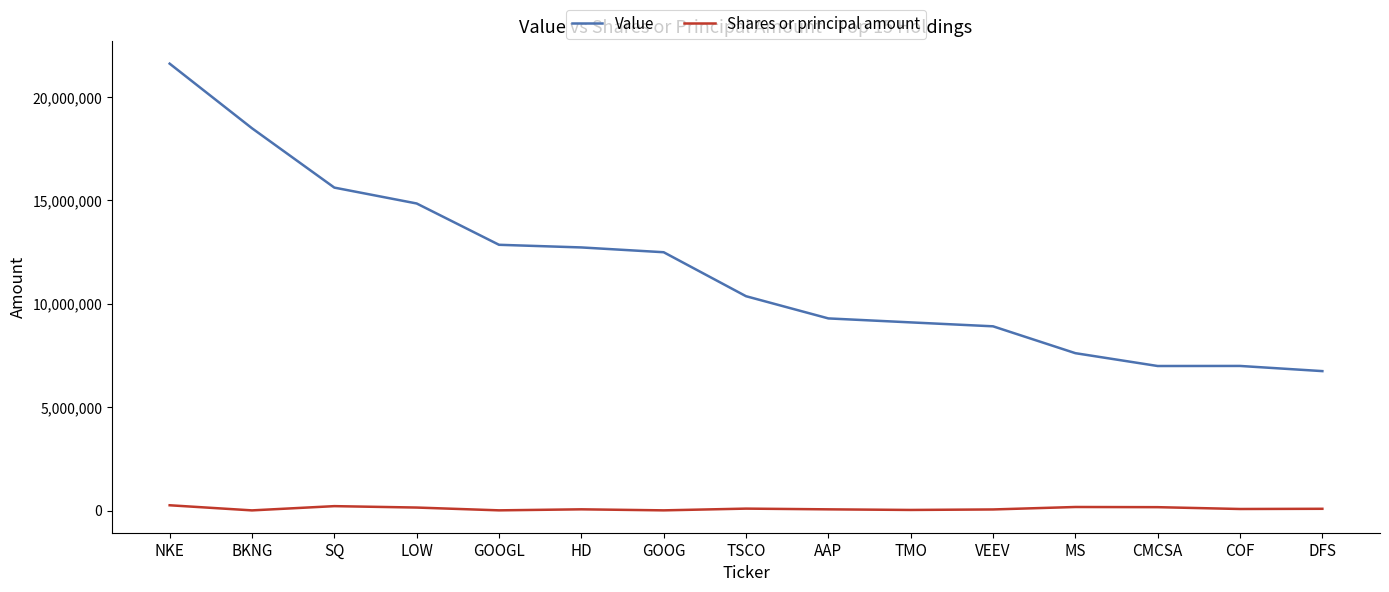

Is this an area chart (filled region under the line)?

No